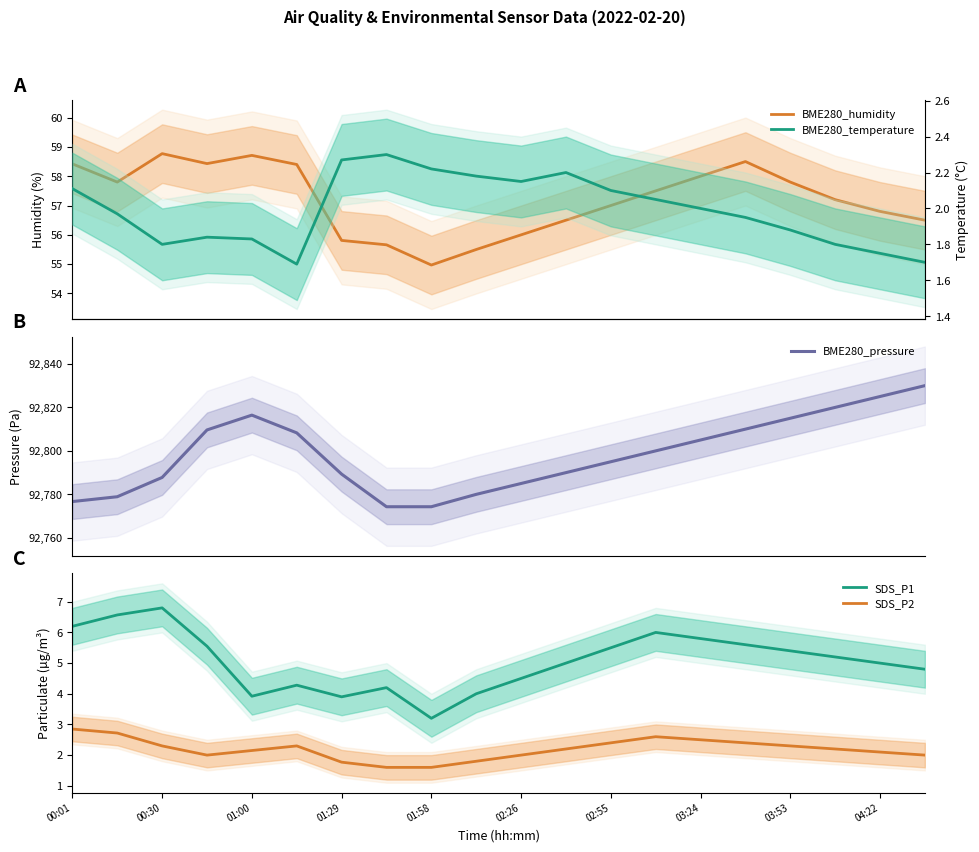

Which series changed the most between 00:01 and 11?

BME280_pressure